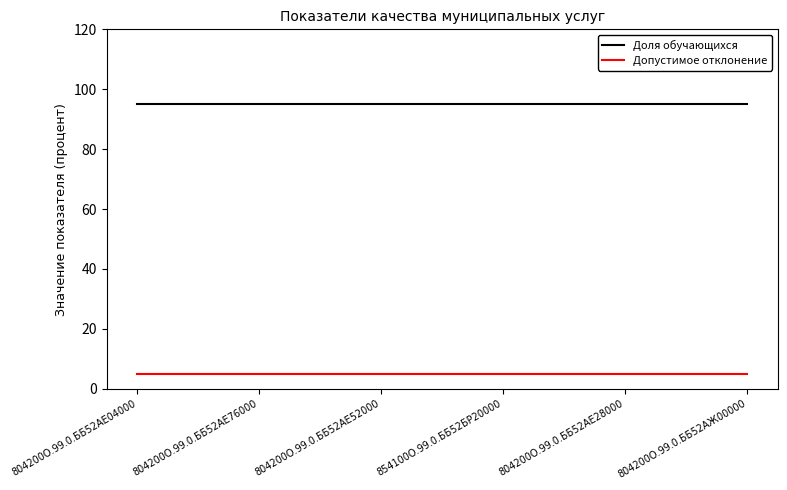

What is the maximum value for Допустимое отклонение?

5